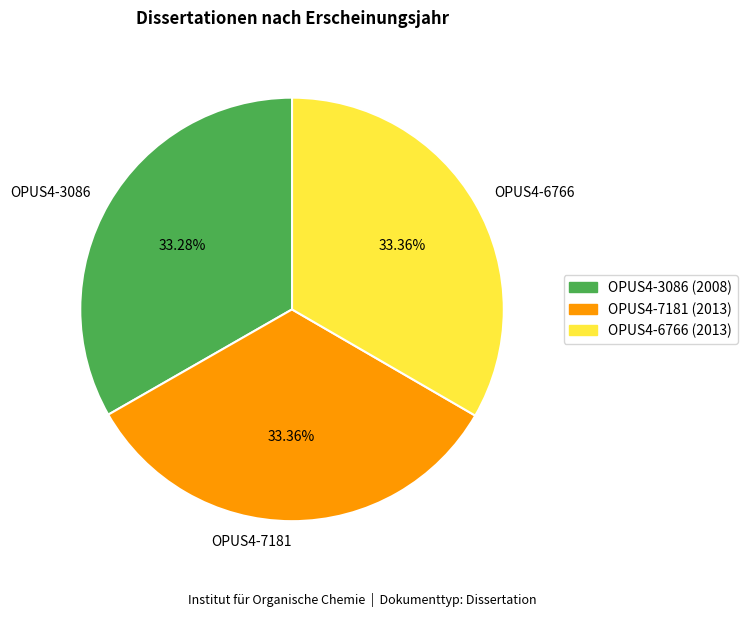

Do OPUS4-7181 and OPUS4-3086 together represent more than half of the pie?

Yes